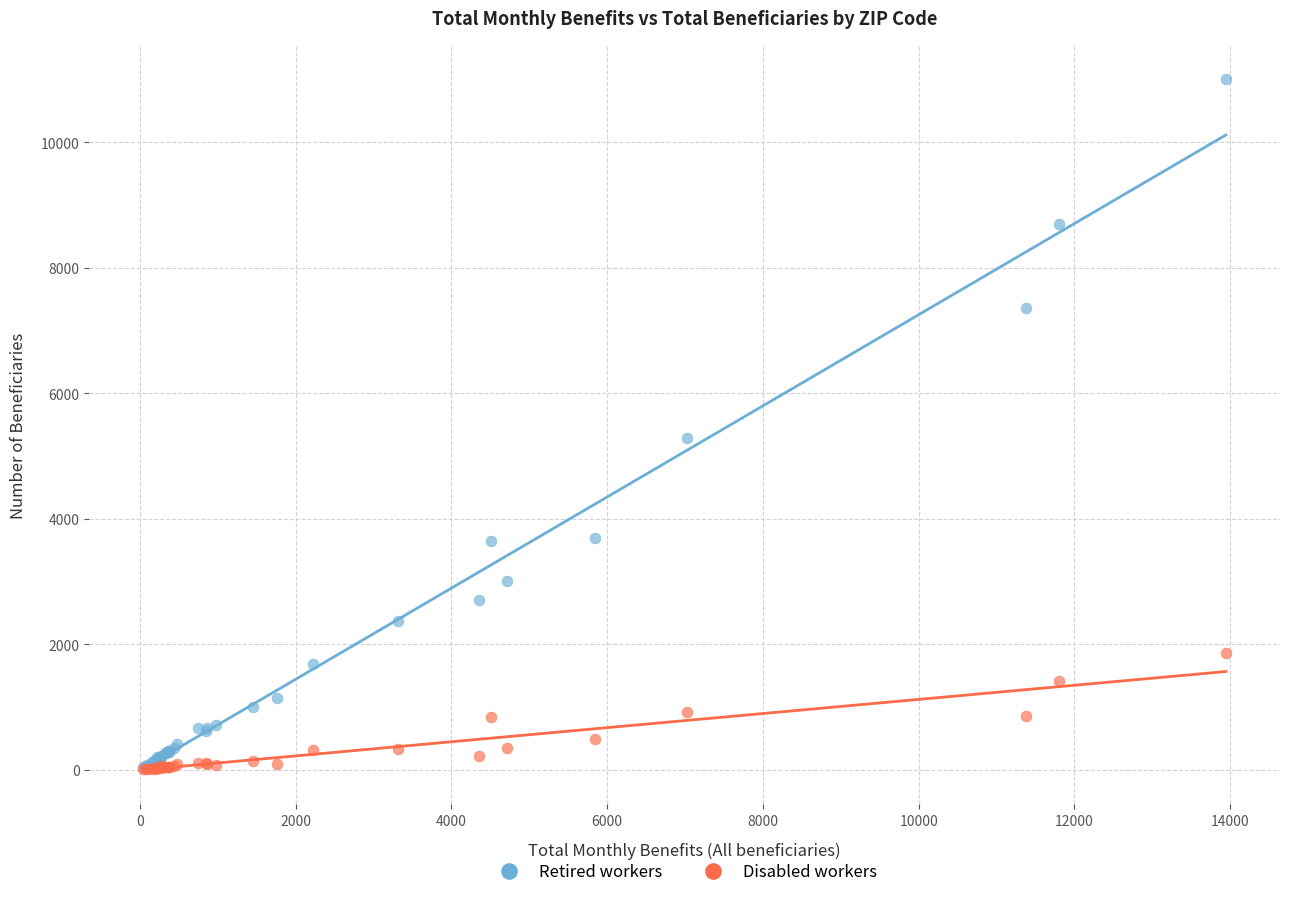

Across all series, what Y value is closest to 5505?

5290